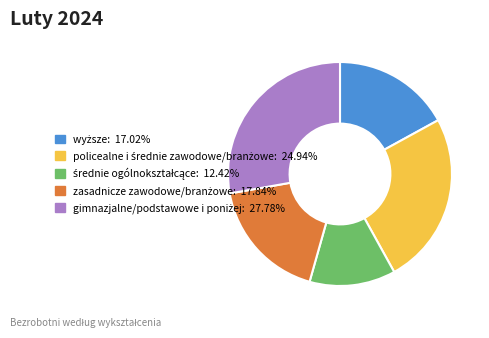

Is there a majority slice in this chart?

No